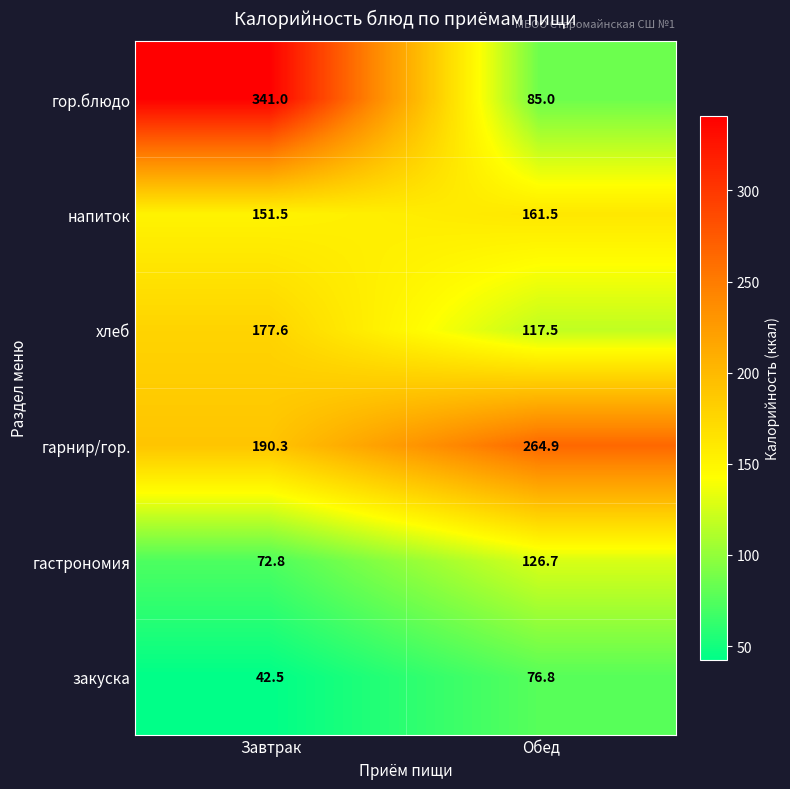

What is the difference between the highest and lowest values at Завтрак?

298.5